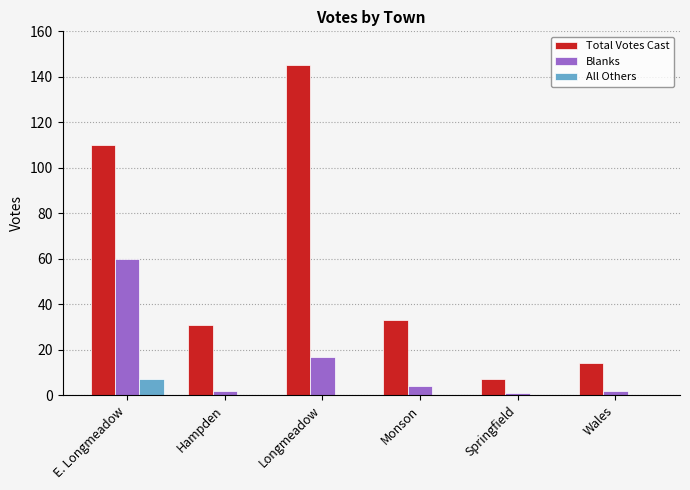

Reading left to right, transcribe all the data shown in this chart.

Total Votes Cast: 110	31	145	33	7	14
Blanks: 60	2	17	4	1	2
All Others: 7	0	0	0	0	0